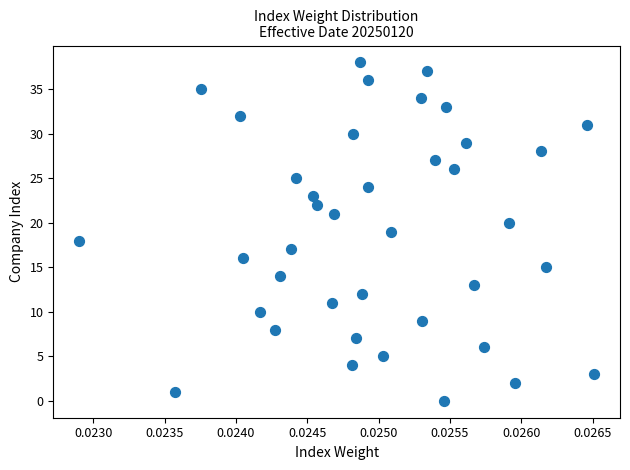

What is the range of Y values (max minus min)?

38